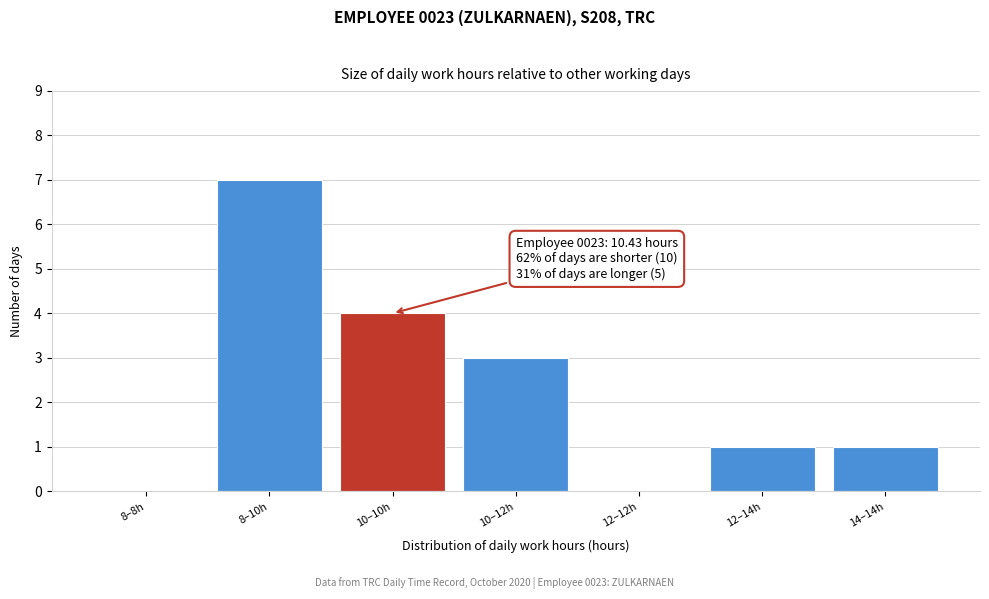

Reading left to right, list all the values displayed in this chart.

8–8h=0	8–10h=7	10–10h=4	10–12h=3	12–12h=0	12–14h=1	14–14h=1